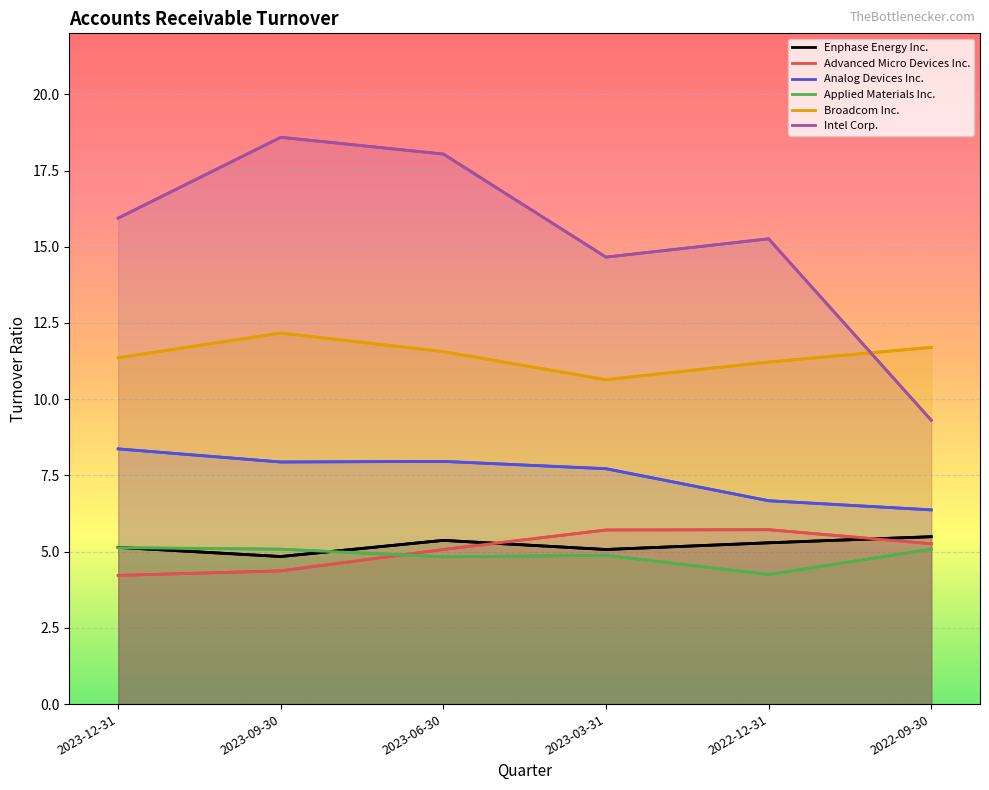

Which series has the widest spread of values?

Intel Corp.